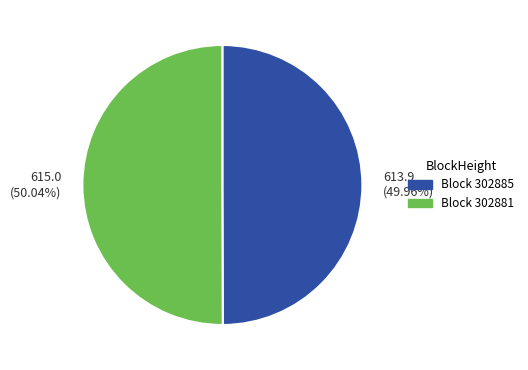

Combined, do 615.0 (50.04%) and 613.9 (49.96%) account for over 50%?

Yes